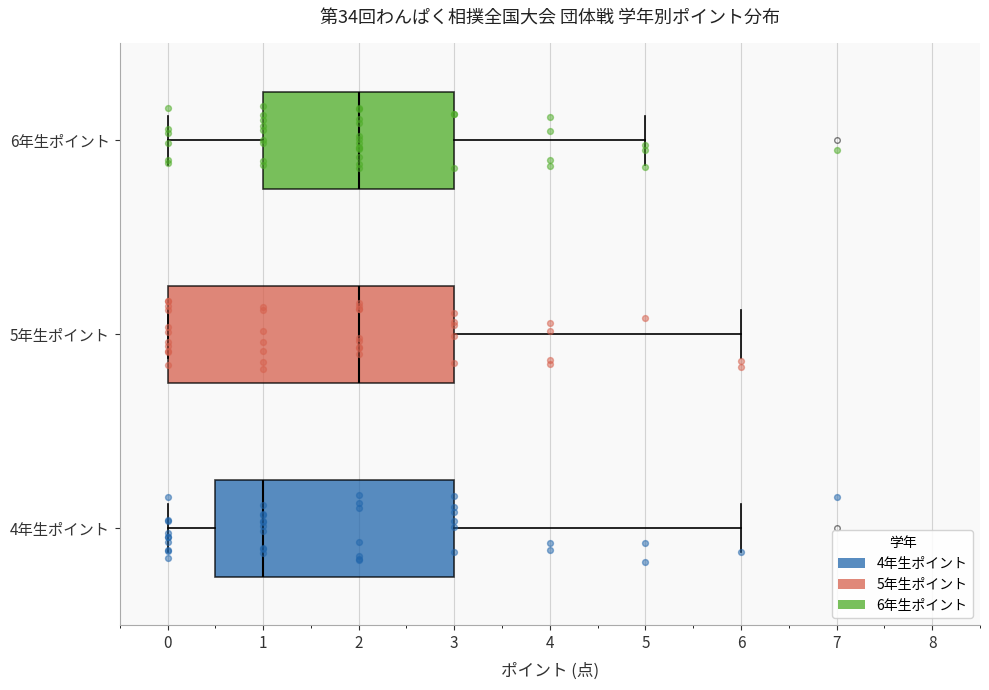

Reading bottom to top, transcribe this box plot: for each box, give where its median line is, the range the box spans, and where its two whiskers end, as read against the x-axis. The values are not printed on the chart, so give them approximately, as read against the axis.

4年生ポイント: median 1.0, box 0.5 to 3.0, whiskers 0.0 to 6.0
5年生ポイント: median 2.0, box 0.0 to 3.0, whiskers 0.0 to 6.0
6年生ポイント: median 2.0, box 1.0 to 3.0, whiskers 0.0 to 5.0